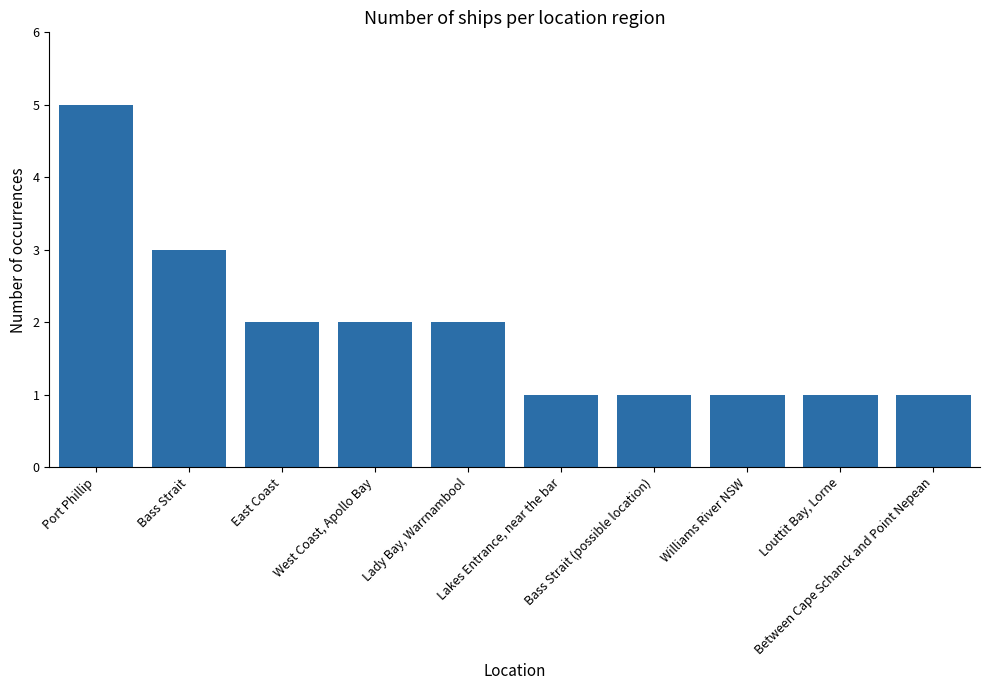

How many values are below 2?

5